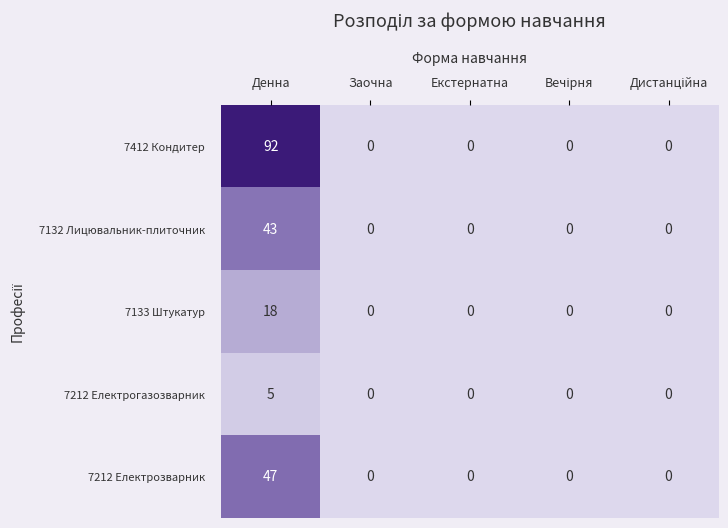

Which series has the widest spread of values?

7412 Кондитер